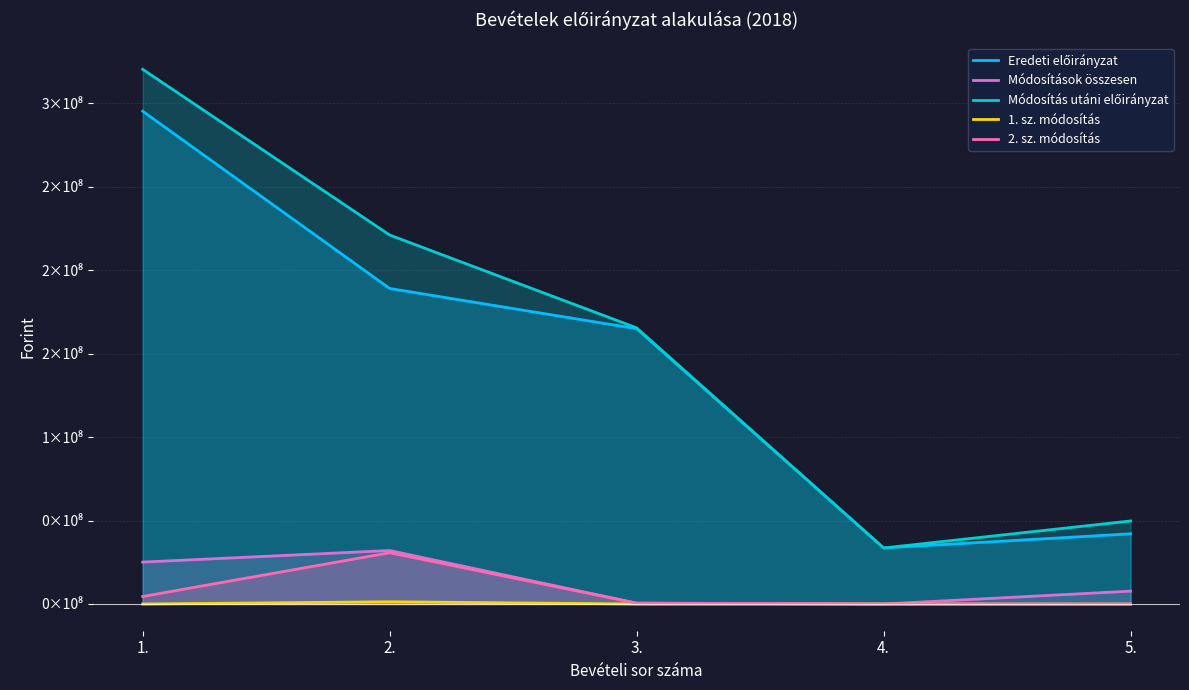

What is the label of the 1st point from the right?

5.